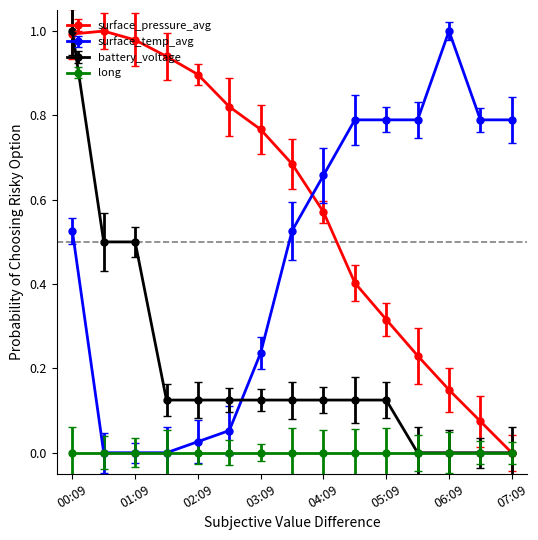

True or false: surface_pressure_avg has more than 2 interior local peaks.

False